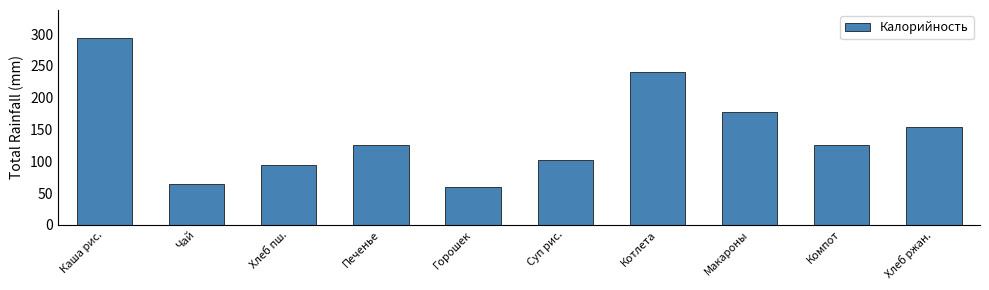

What is the sum of all values?

1436.3